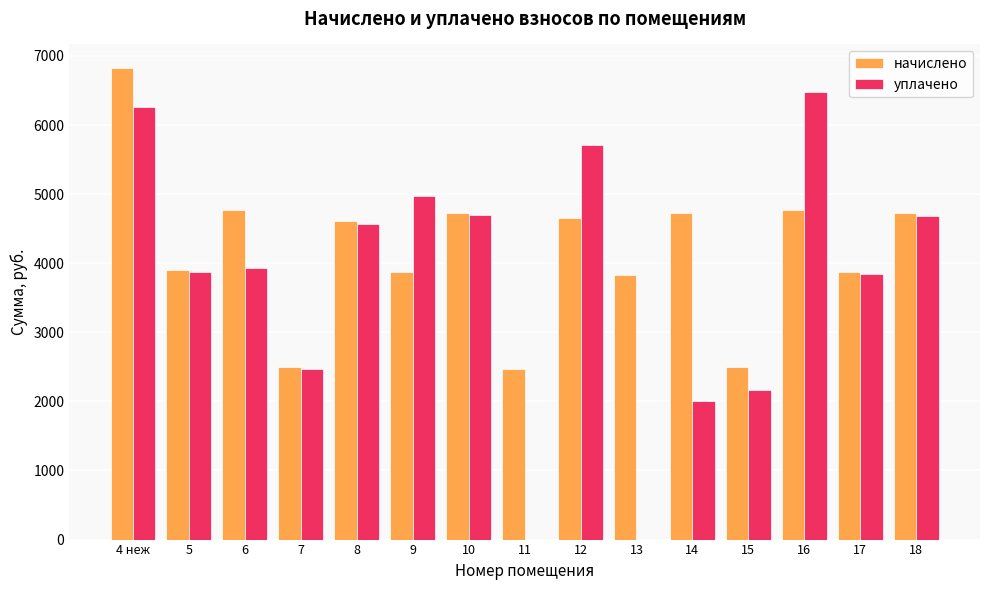

How many data points in уплачено are above 3935?

8